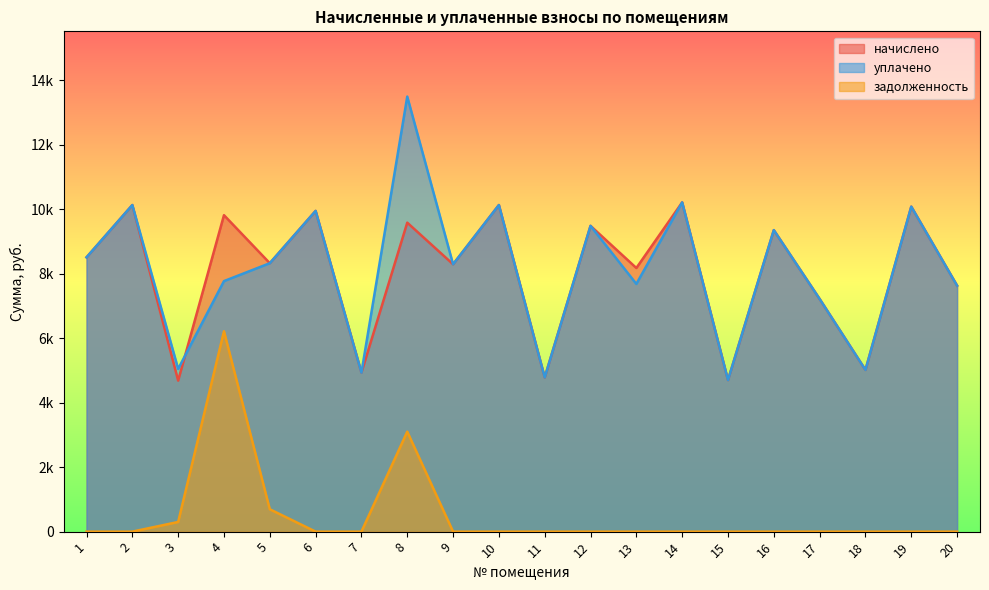

True or false: задолженность and начислено cross at least once.

False